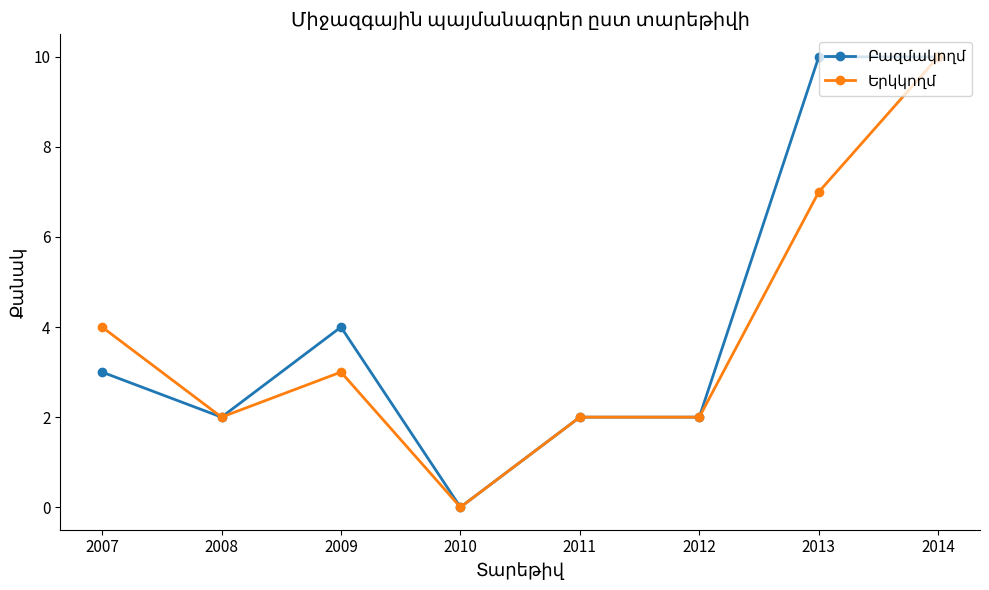

What is the total value across all series at 2014?

20